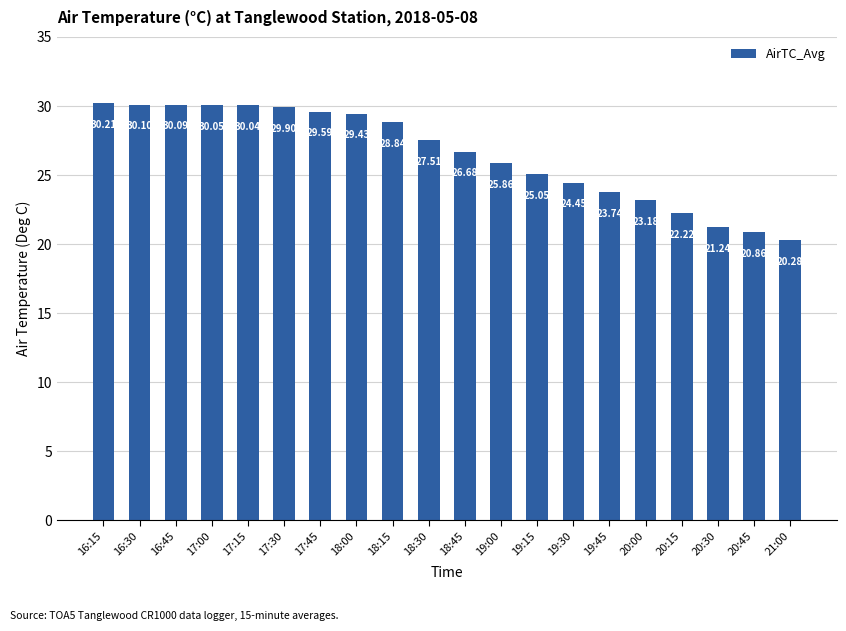

What is the difference between the maximum and minimum values?

9.9